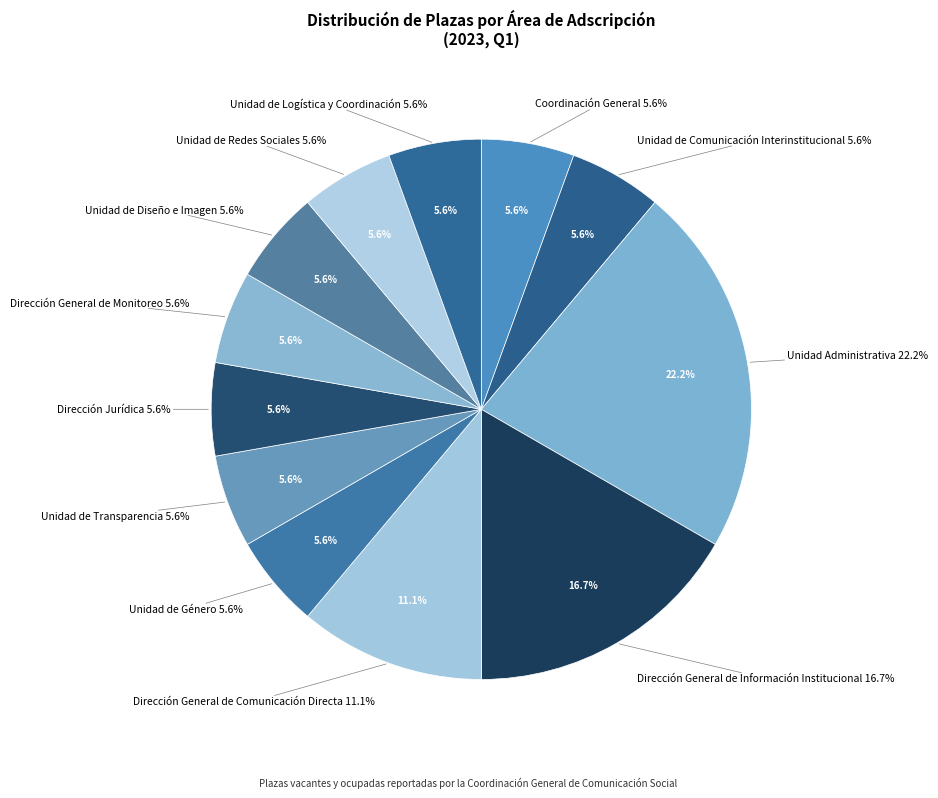

To the nearest percent, what is the average slice percentage?

8%